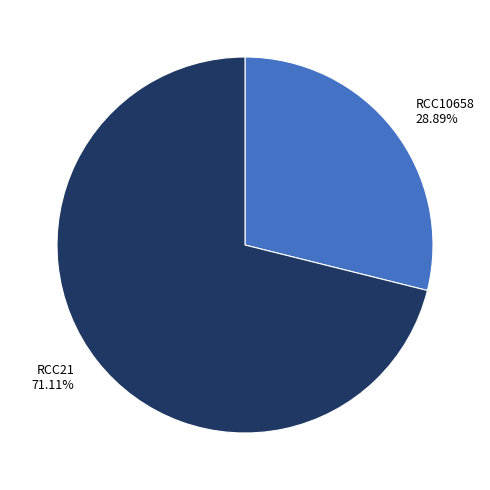

Which has a higher value, RCC21 or RCC10658?

RCC21